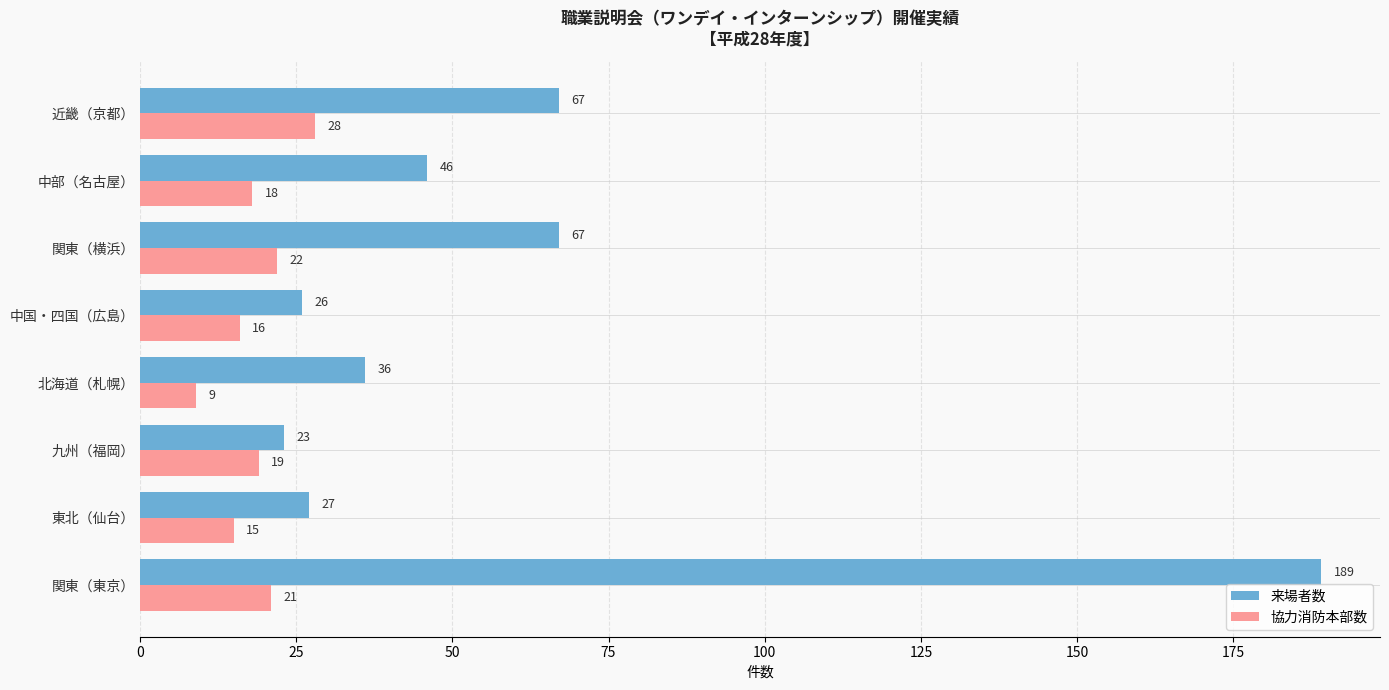

True or false: 協力消防本部数 has a value of 29 at 関東（東京）.

False